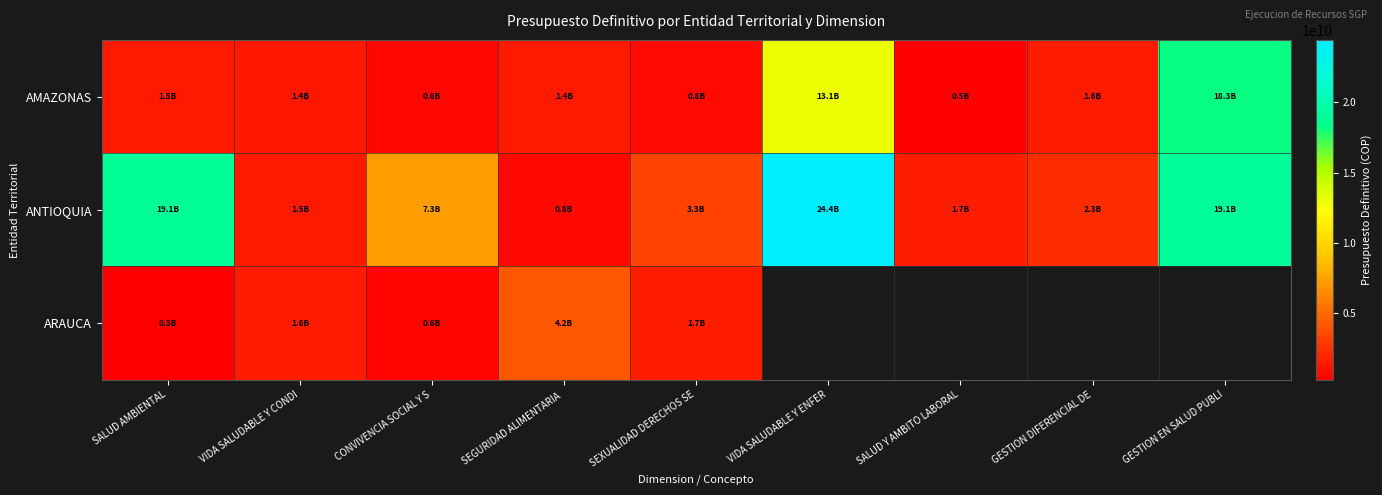

What is the smallest value displayed?

286297154.0